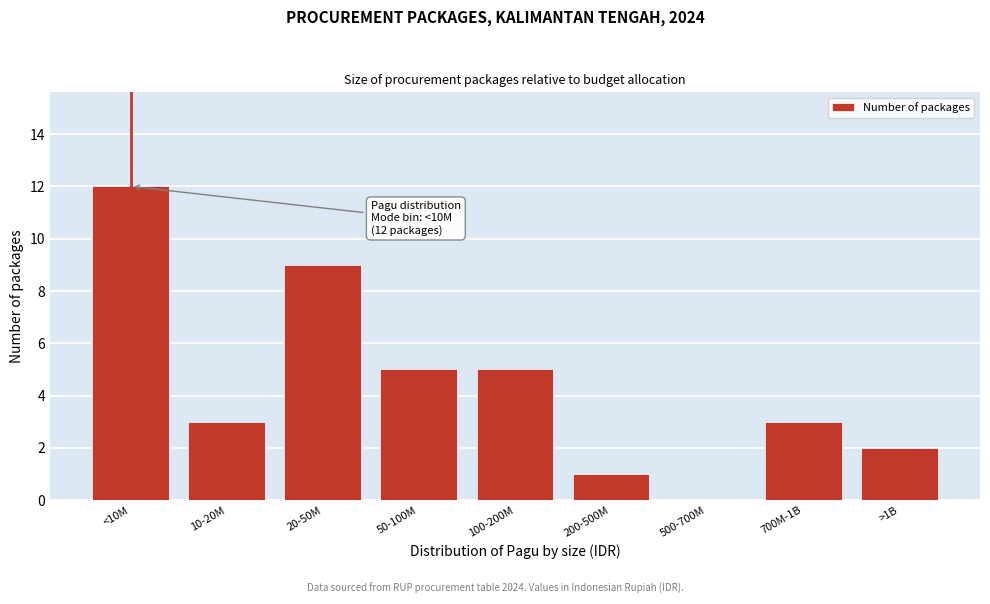

Reading left to right, what are all the values shown in this chart?

<10M=12	10-20M=3	20-50M=9	50-100M=5	100-200M=5	200-500M=1	500-700M=0	700M-1B=3	>1B=2